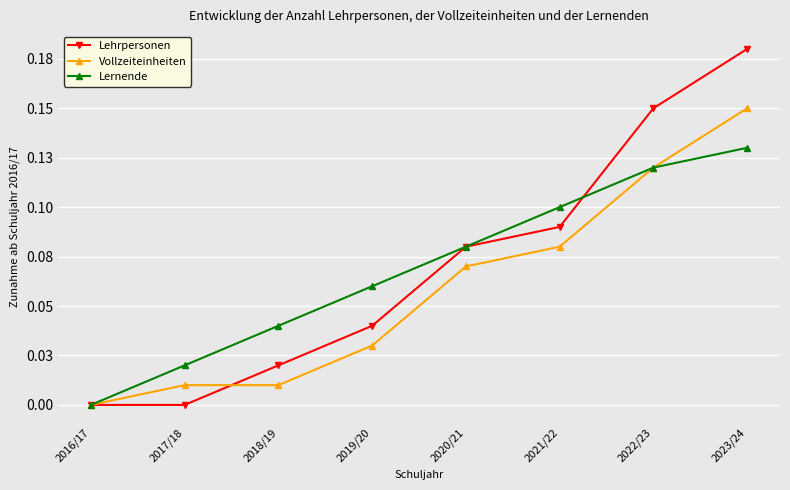

True or false: Lehrpersonen and Vollzeiteinheiten intersect in this chart.

True